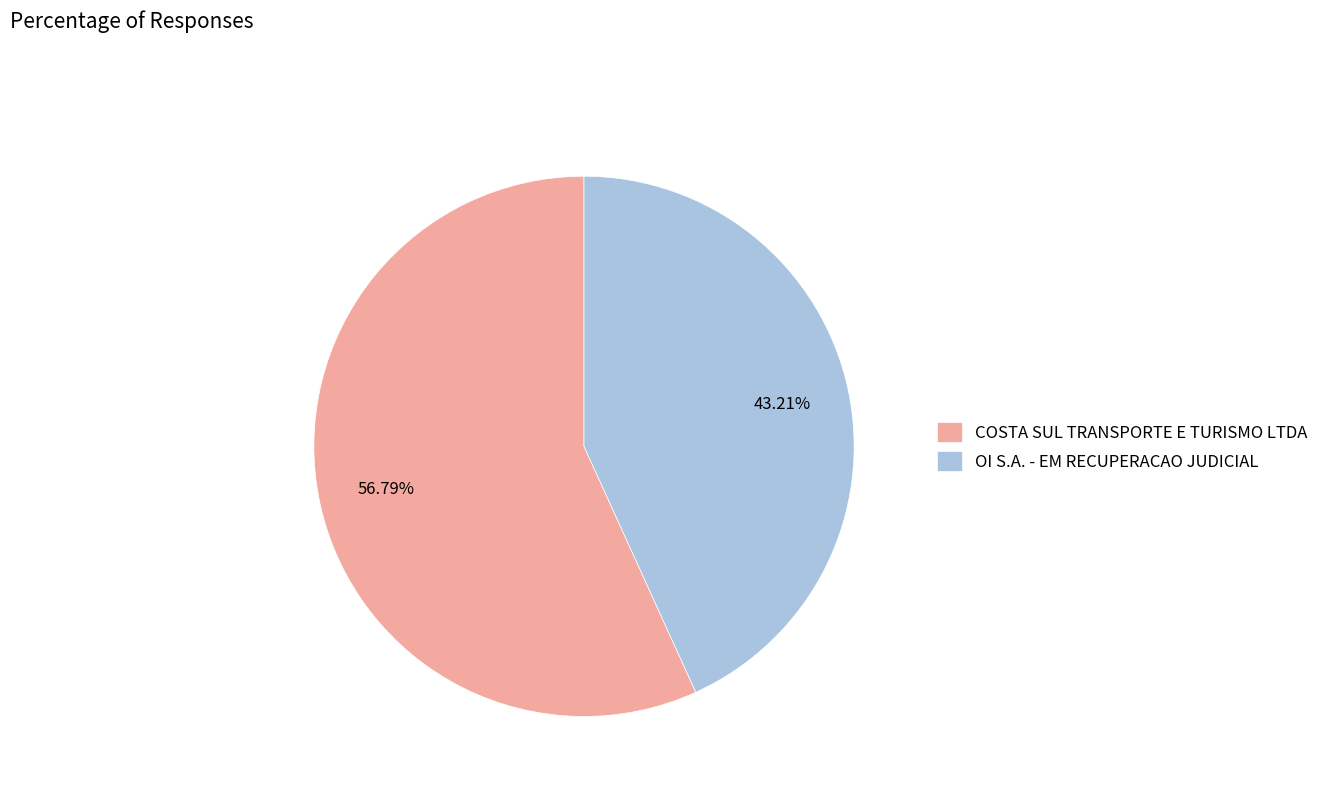

Which category accounts for the majority?

COSTA SUL TRANSPORTE E TURISMO LTDA